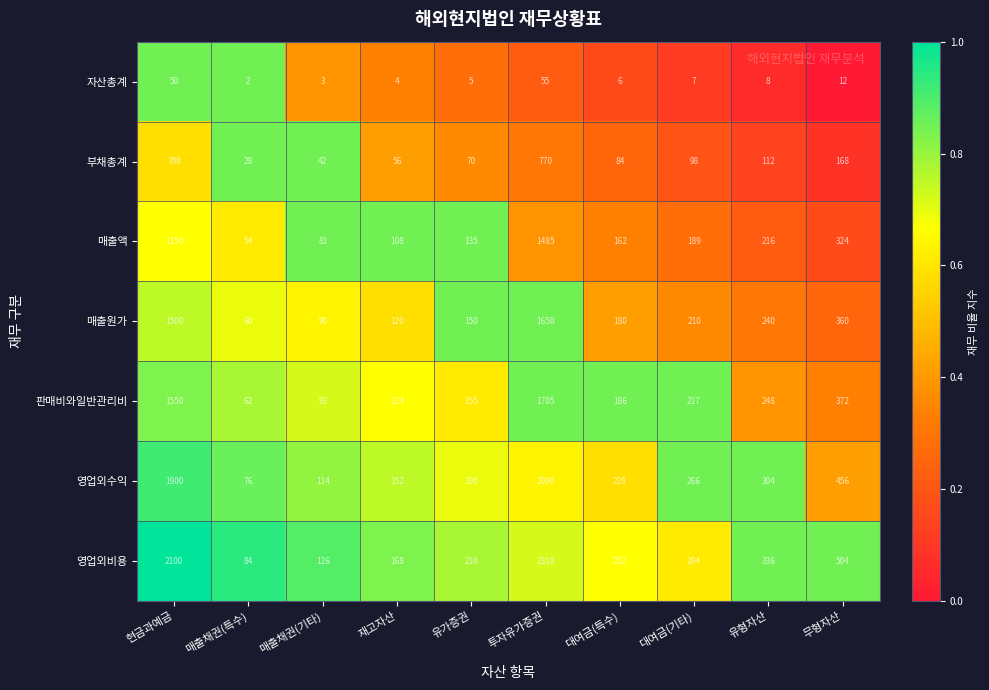

Rank the series at 현금과예금 from highest to lowest value.

영업외비용, 영업외수익, 판매비와일반관리비, 매출원가, 매출액, 부채총계, 자산총계